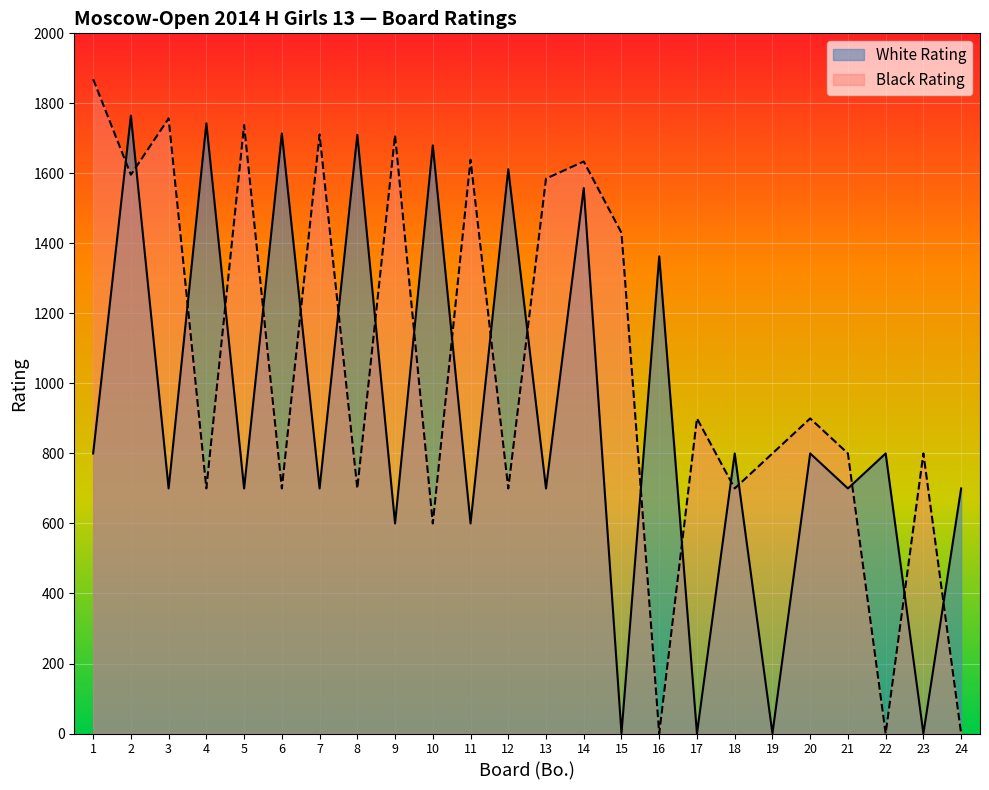

Does the chart display data point markers on the line(s)?

No